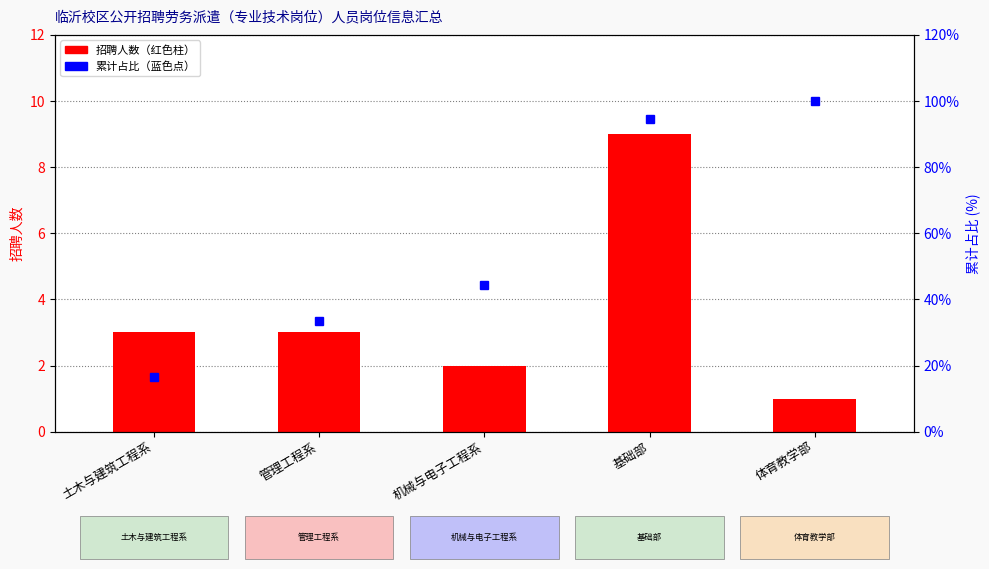

Reading left to right, what are all the values shown in this chart?

招聘人数: 土木与建筑工程系=3.0	管理工程系=3.0	机械与电子工程系=2.0	基础部=9.0	体育教学部=1.0
累计占比(%): 土木与建筑工程系=16.7	管理工程系=33.3	机械与电子工程系=44.4	基础部=94.4	体育教学部=100.0